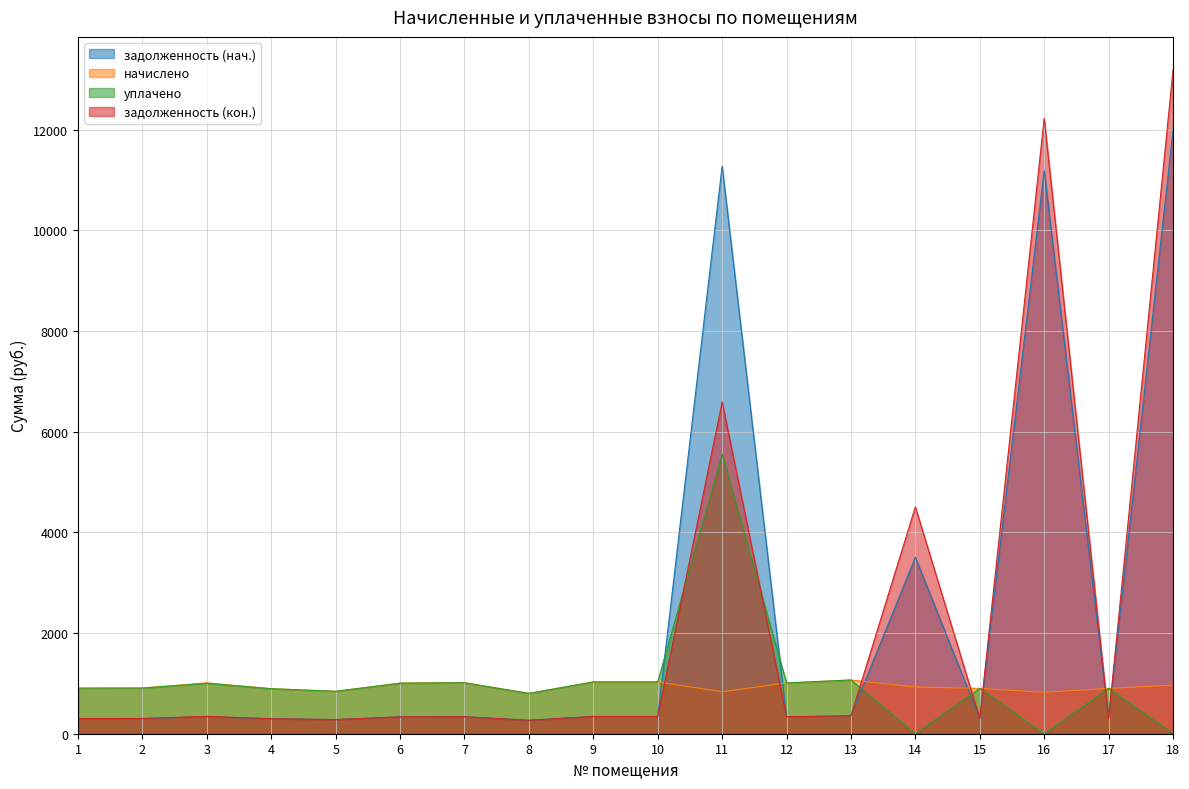

At how many categories does at least one series exceed 6524?

3